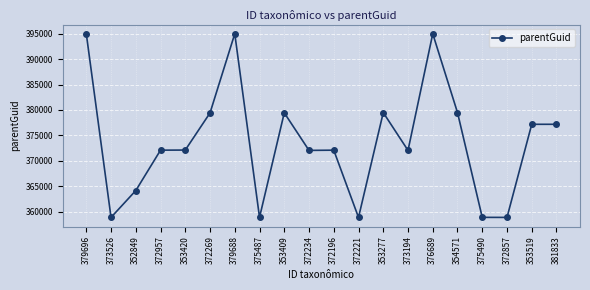

What is the change in value from 353420 to 353409?

+7330